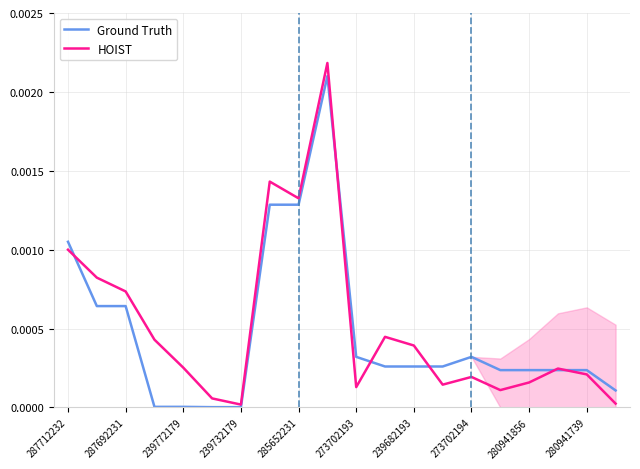

The HOIST series shows 0.0 at 15. True or false?

False